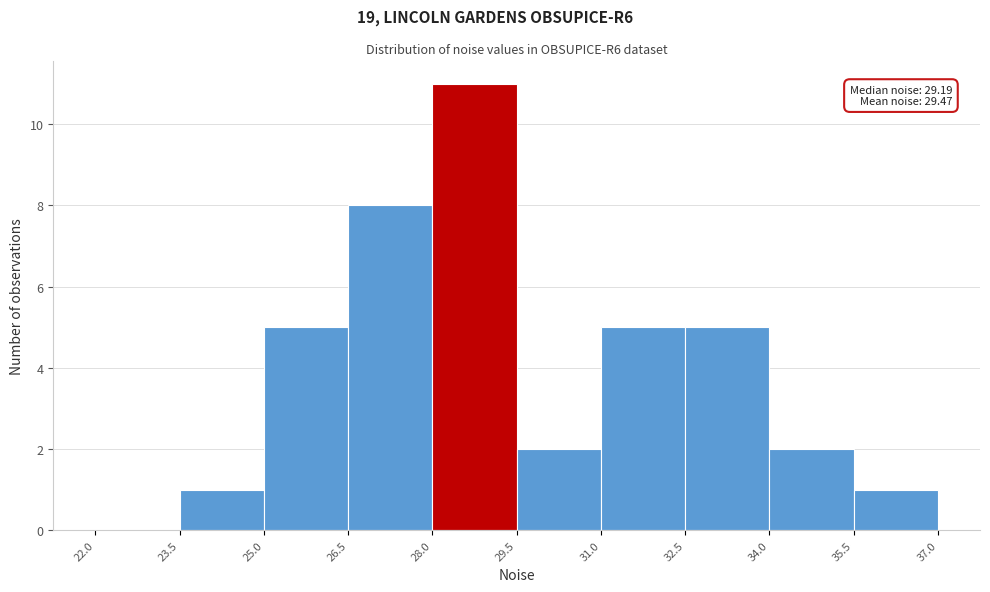

Over which range of the x-axis is the bar tallest?

28.0 to 29.5